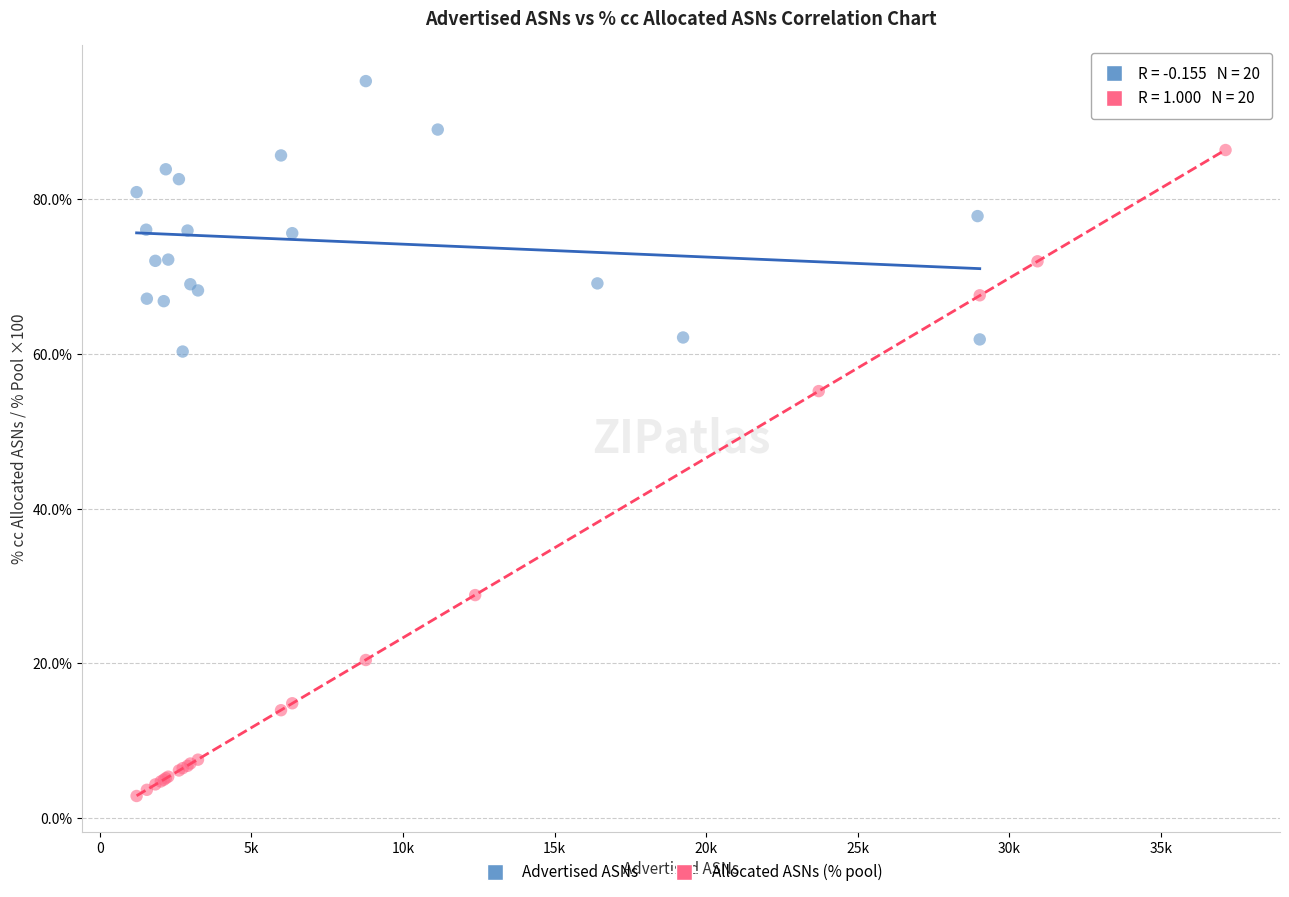

Which series contains the highest Y value?

Advertised ASNs